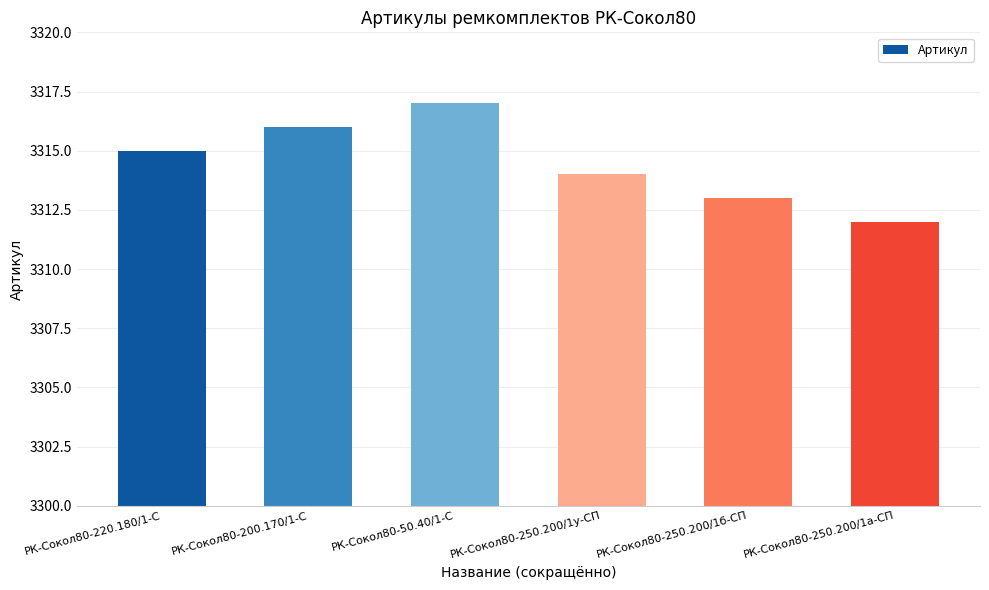

What is the difference between the maximum and minimum values?

5